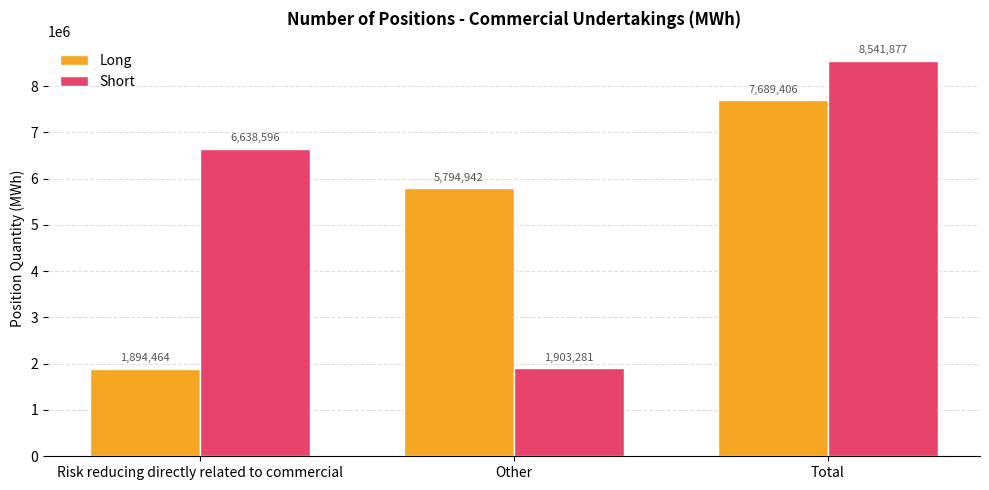

How many bars are there in each group?

2